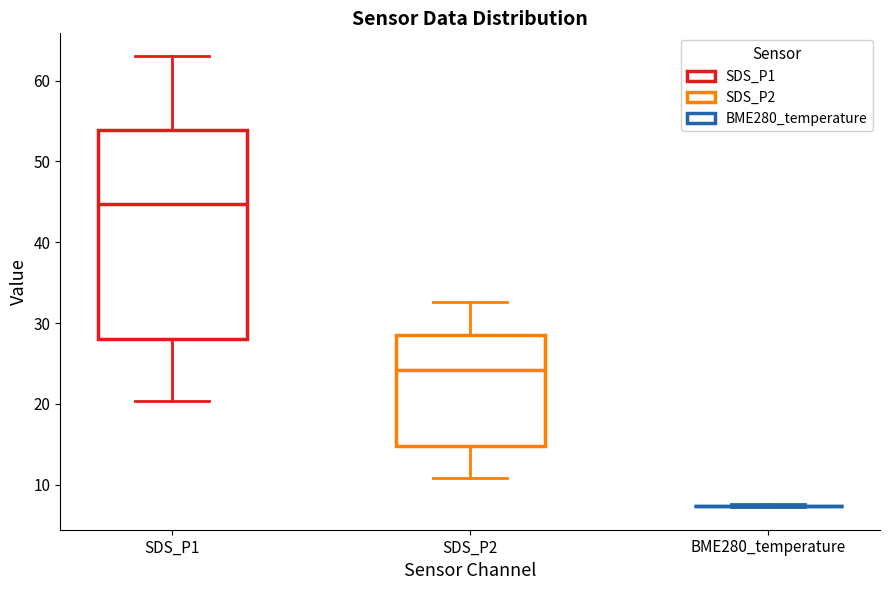

Which box is the tallest, from its lower edge to its upper edge?

SDS_P1